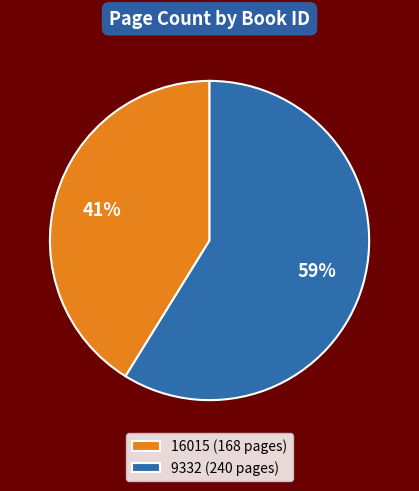

To the nearest percent, what is the difference between the 9332 and 16015 slice percentages?

18%